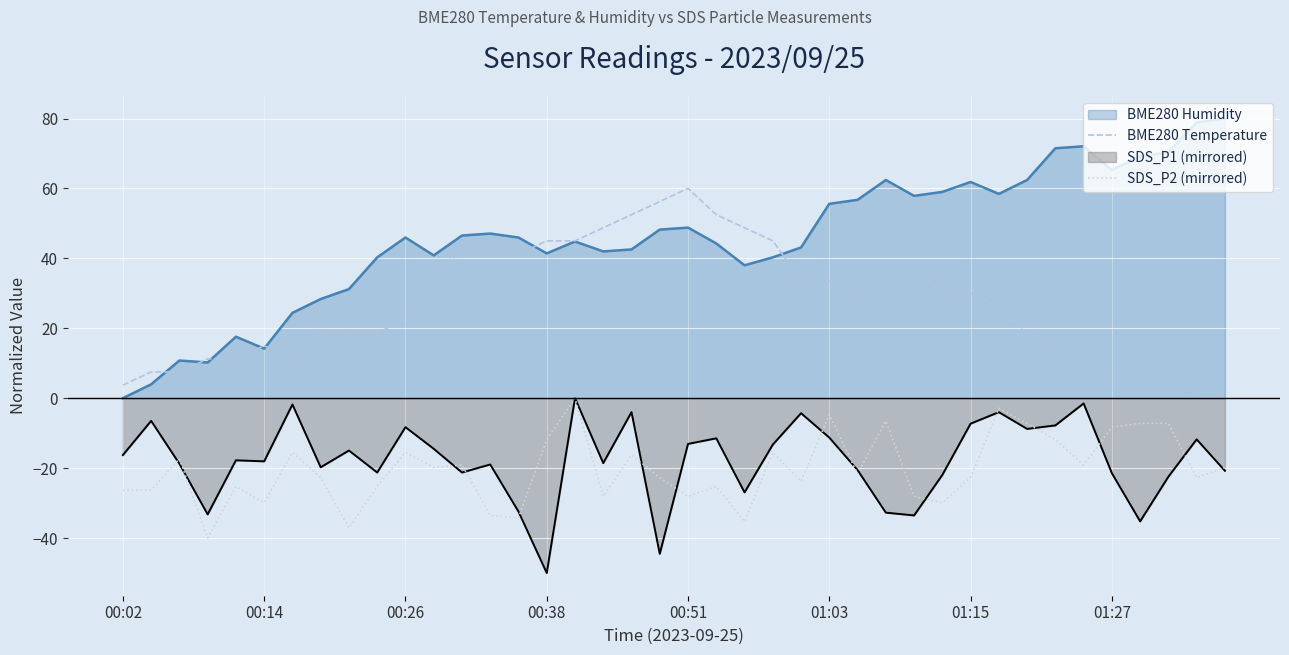

How many data points in BME280 Temperature are less than 30?

20